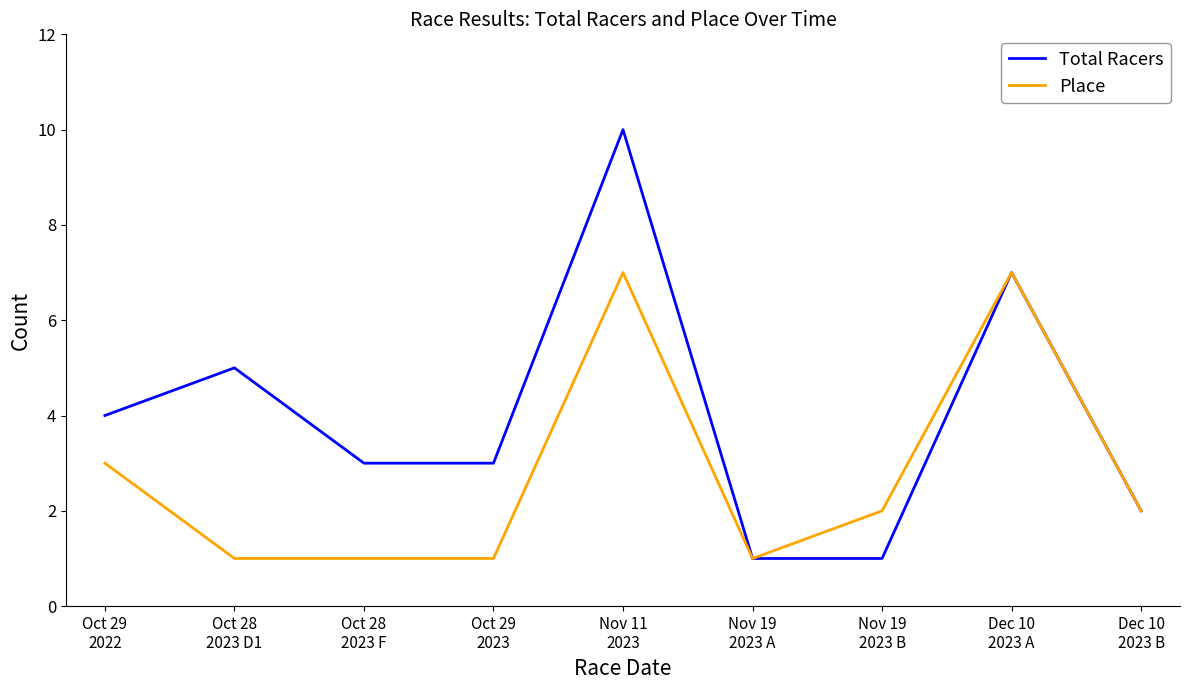

What is the maximum value shown in the chart?

10